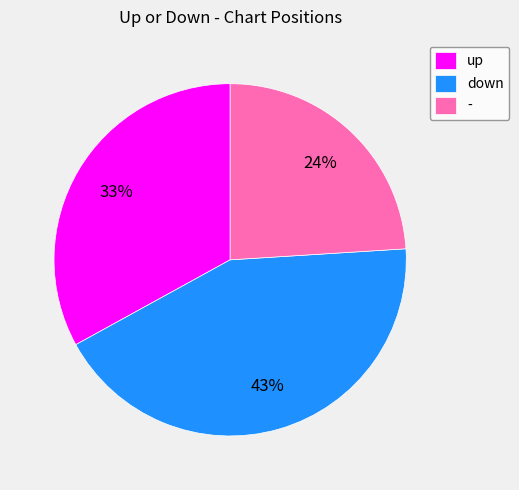

Count the number of slices in the pie.

3